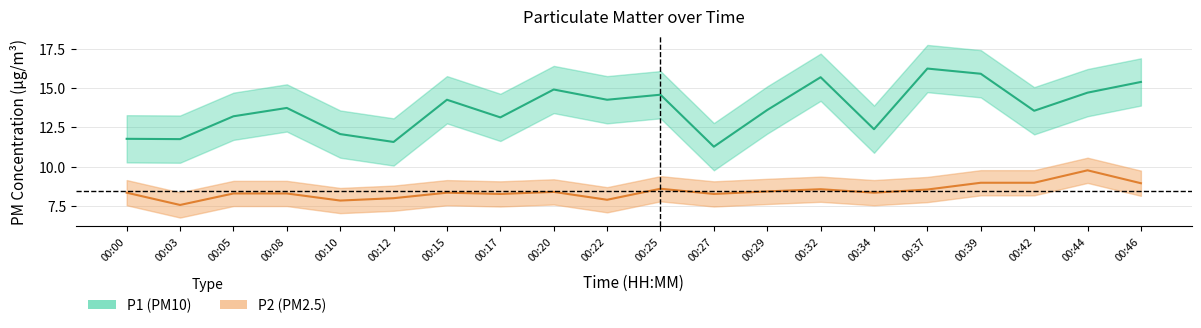

Is the value of P2 at 00:20 greater than the value of P1 at 00:32?

No